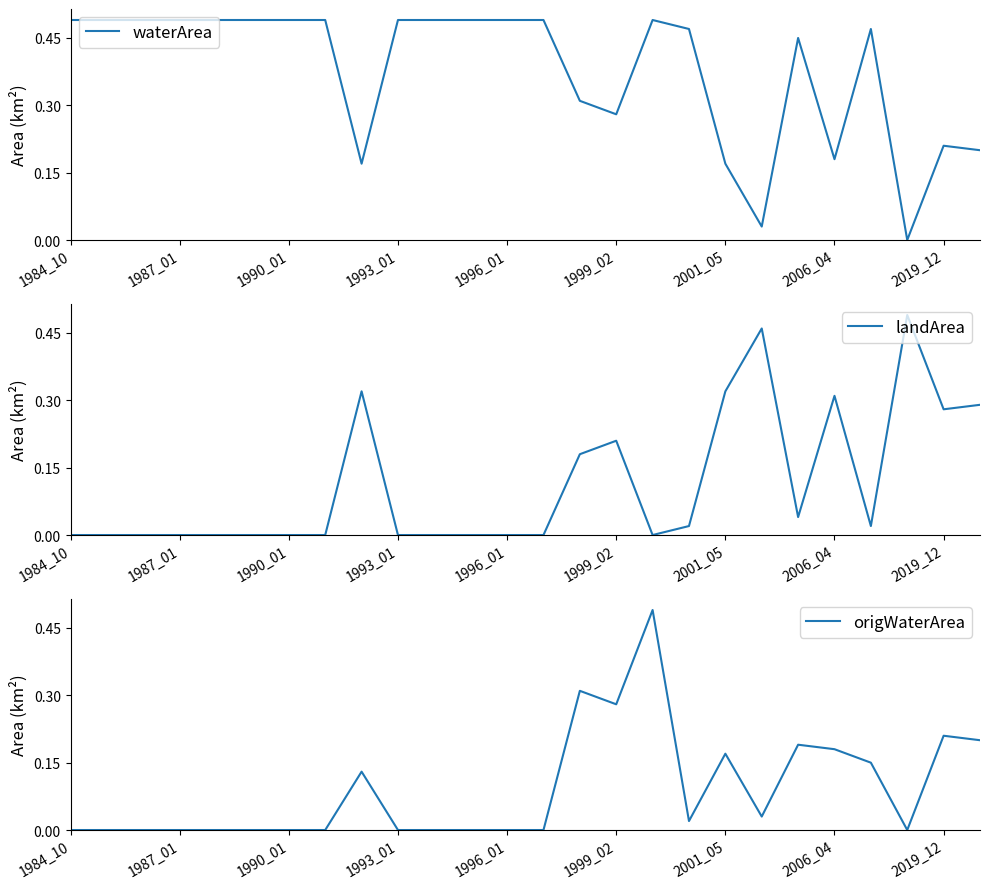

Is the value of landArea at 1993_01 greater than the value of origWaterArea at 2006_04?

No